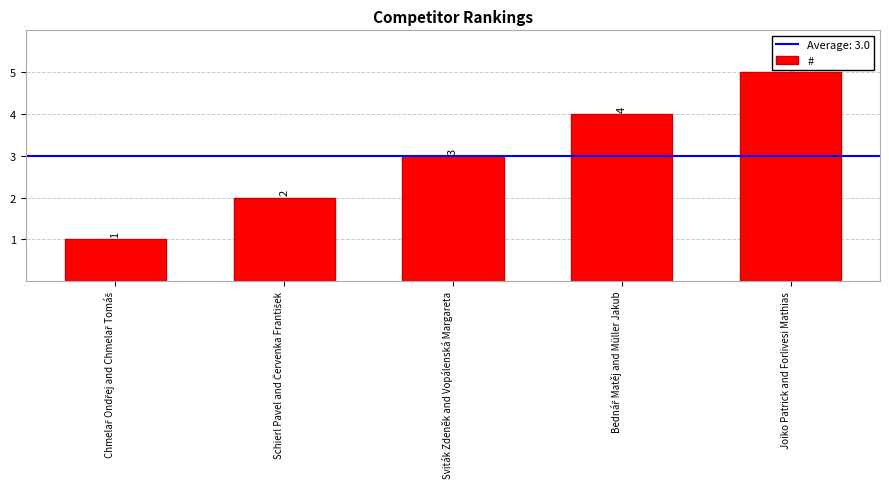

Count the values in the range 2 to 4.

3